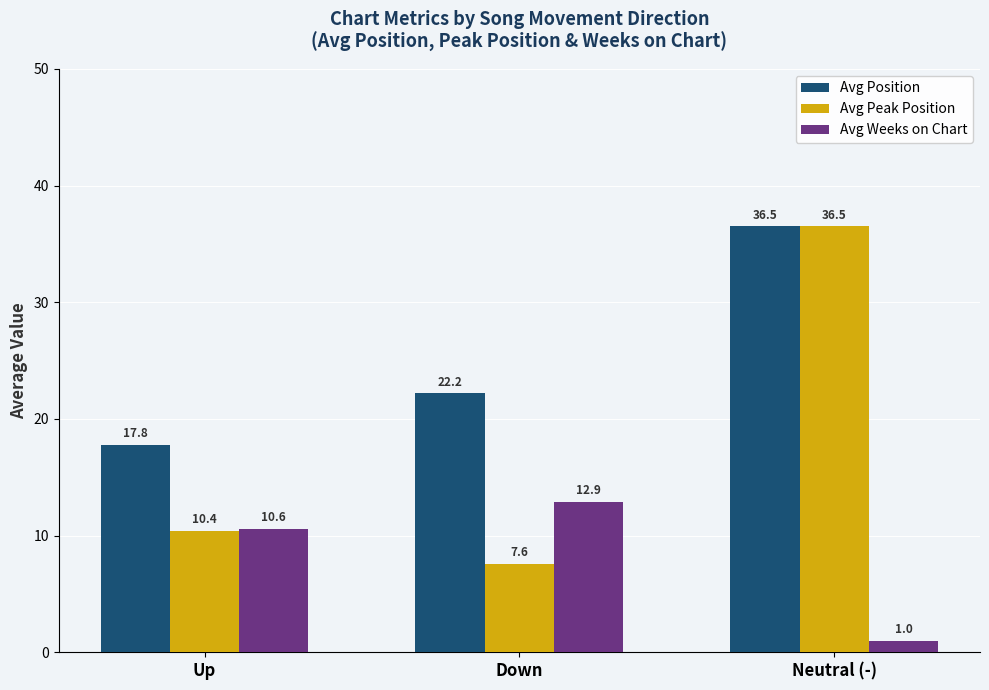

How many data points in Avg Peak Position are above 10?

2